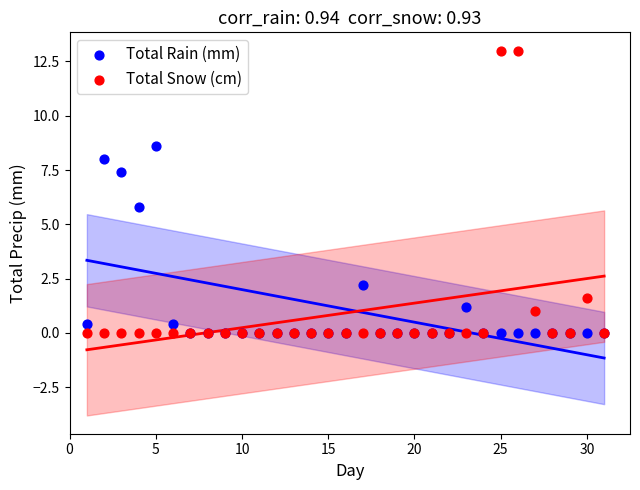

What are all the series names shown in the legend?

Total Rain (mm), Total Snow (cm)